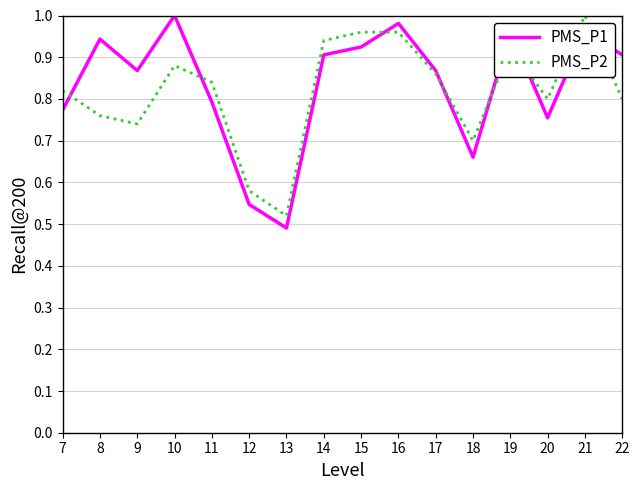

The PMS_P1 series shows 0.5 at 12. True or false?

True